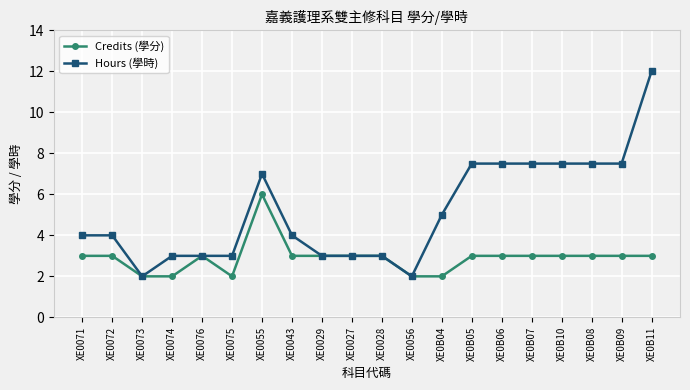

What position from the right is XE0072?

19